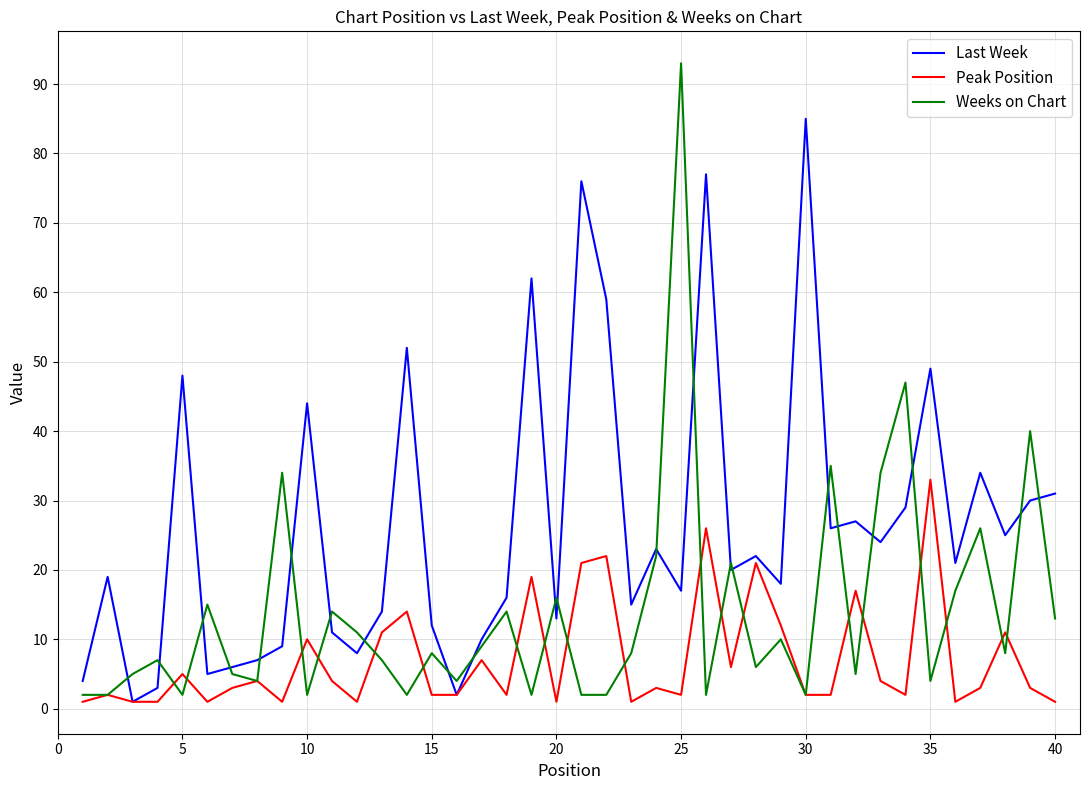

How many times do Weeks on Chart and Last Week cross each other?

22